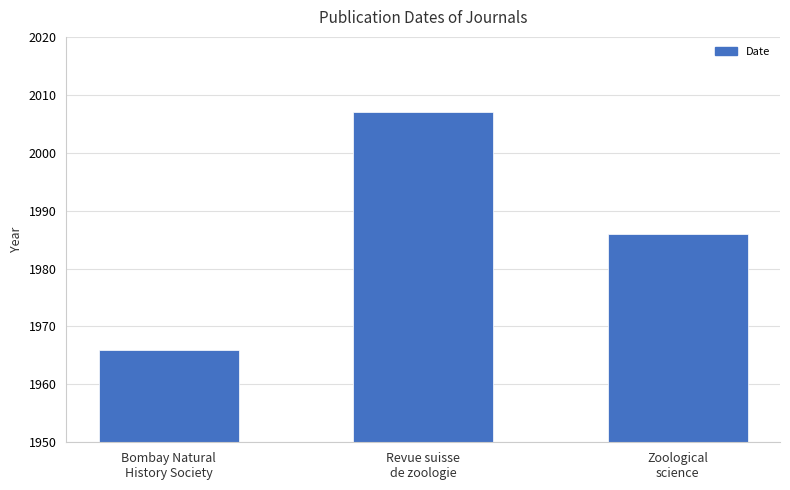

Reading left to right, what are all the values shown in this chart?

1966	2007	1986